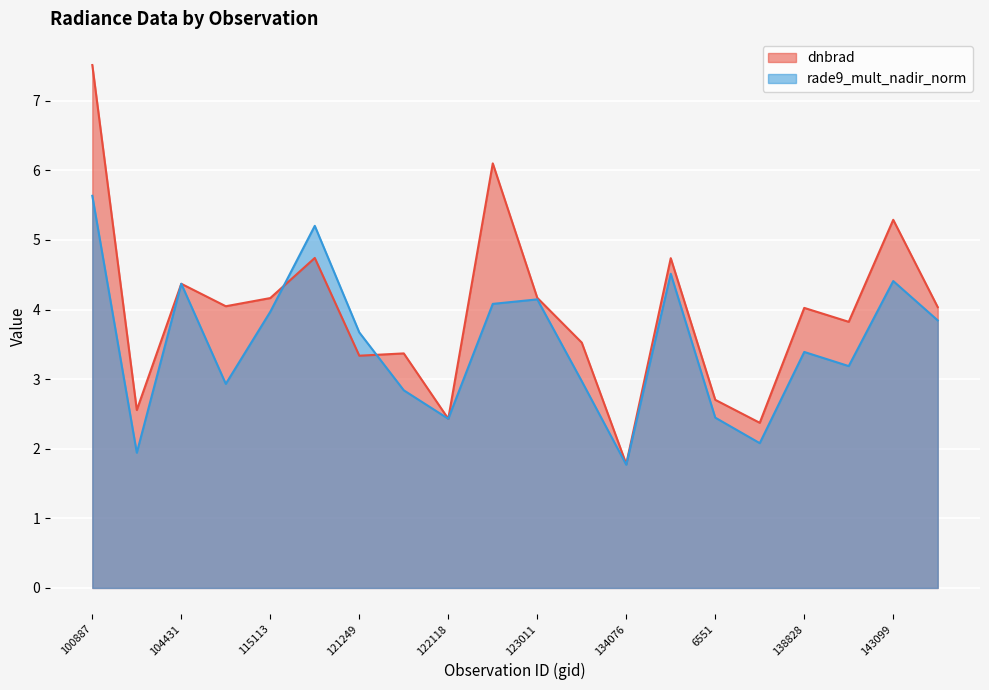

The value of dnbrad at 109184 is 5.9. True or false?

False